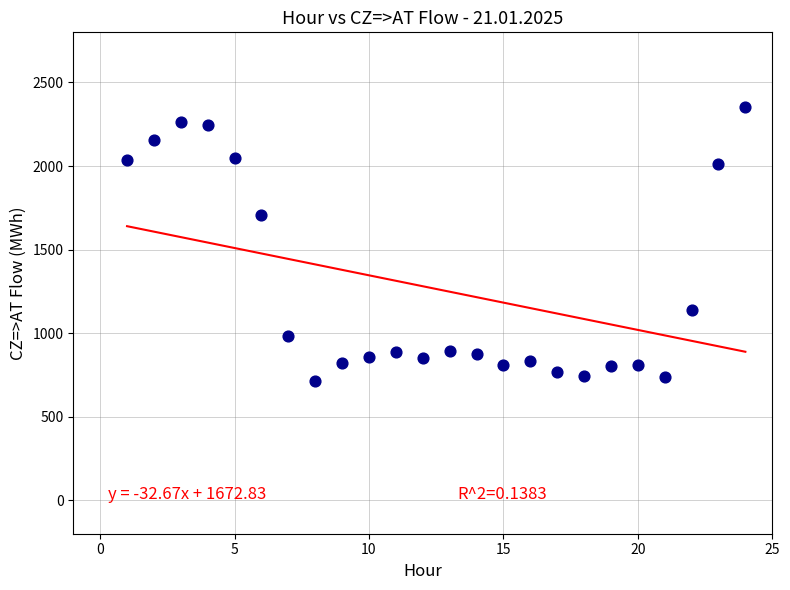

What is the range of Y values (max minus min)?

1640.0